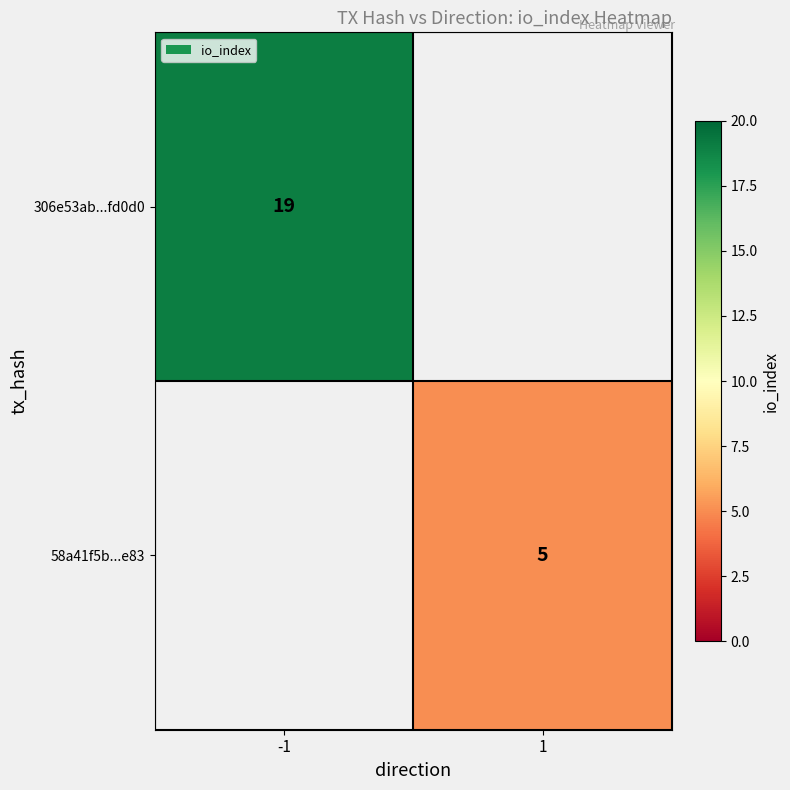

True or false: 58a41f5b...e83 has a value of 7.4 at 1.

False